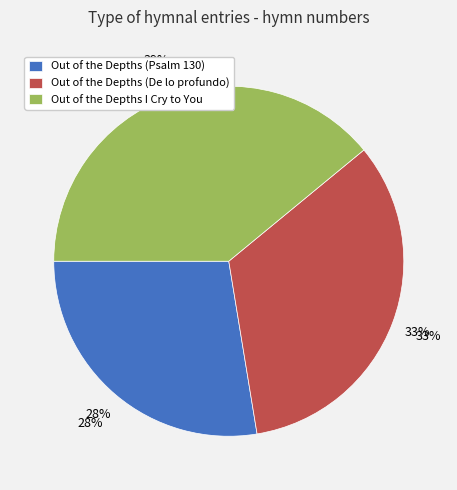

Is there a majority slice in this chart?

No